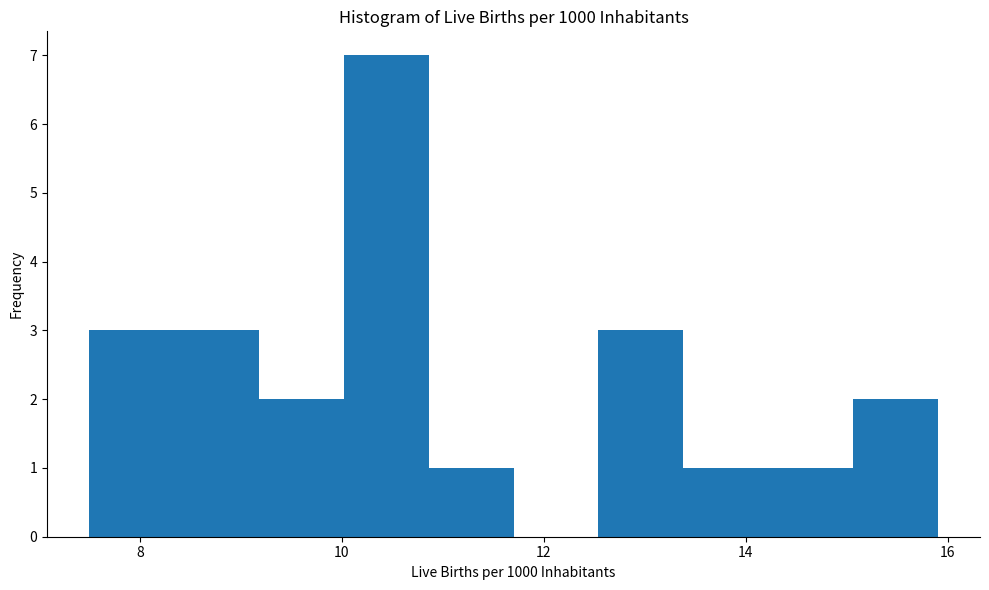

Which range on the x-axis has the tallest bar?

10.02 to 10.86